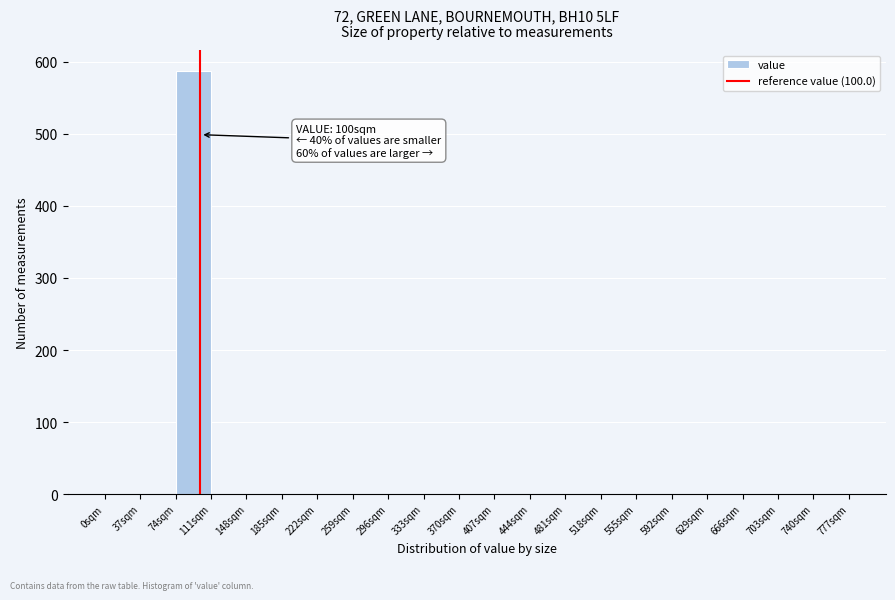

Which range on the x-axis has the tallest bar?

74 to 111